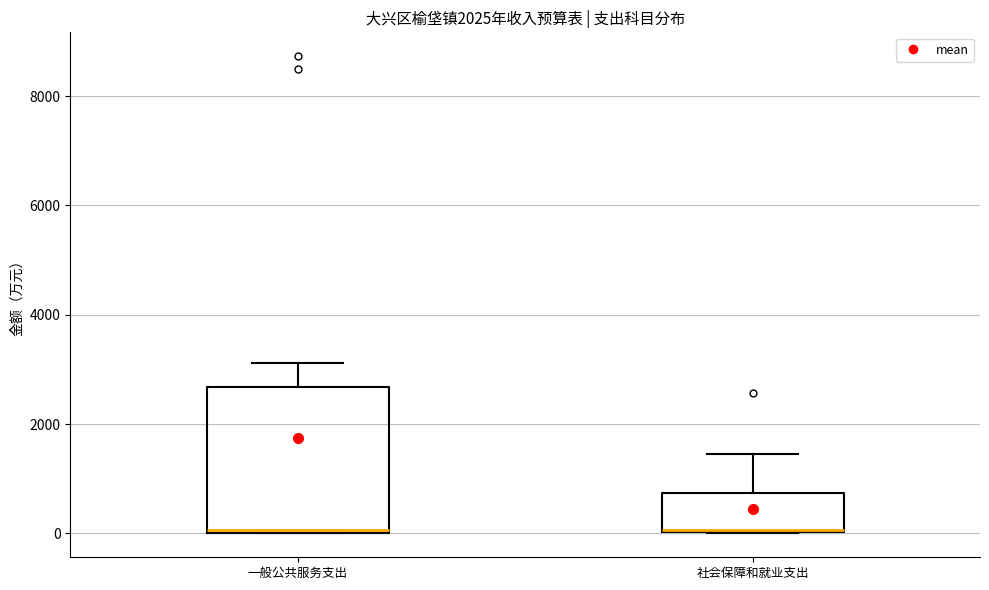

Reading left to right, read every box against the y-axis: the position of its median line, the range the box covers, and the ends of its whiskers. The values are not printed on the chart, so give them approximately, as read against the axis.

一般公共服务支出: median 0, box 0 to 2600, whiskers 0 to 3200
社会保障和就业支出: median 0, box 0 to 800, whiskers 0 to 1400